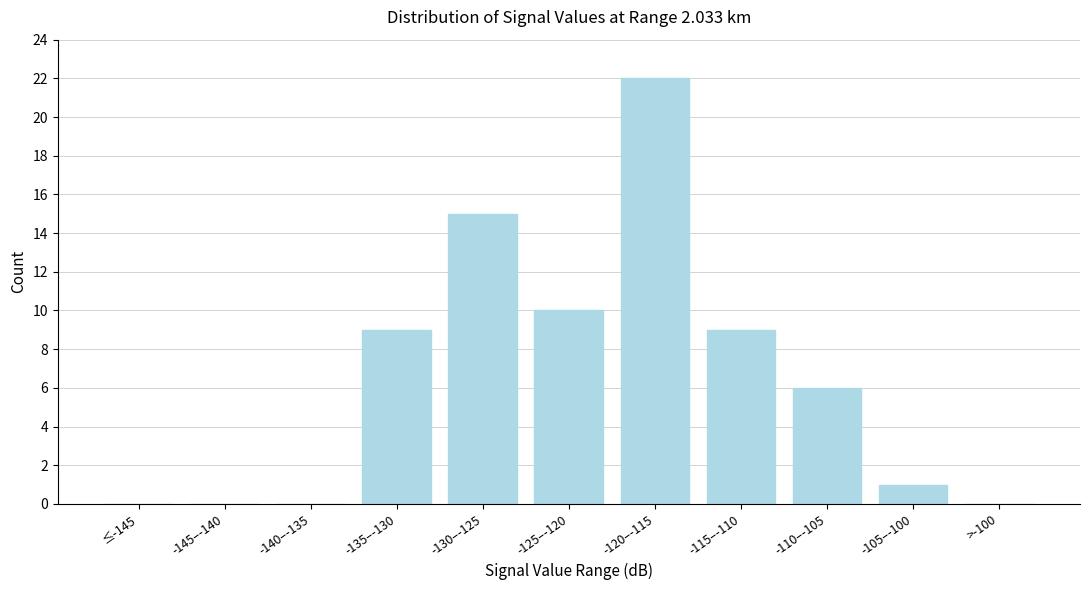

Reading left to right, list all the values displayed in this chart.

≤-145=0	-145–-140=0	-140–-135=0	-135–-130=9	-130–-125=15	-125–-120=10	-120–-115=22	-115–-110=9	-110–-105=6	-105–-100=1	>-100=0